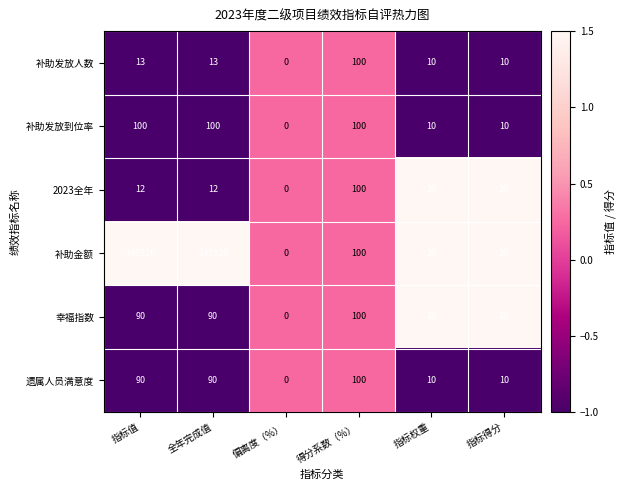

What is the sum of the 补助发放到位率 values at 指标得分 and 指标值?

110